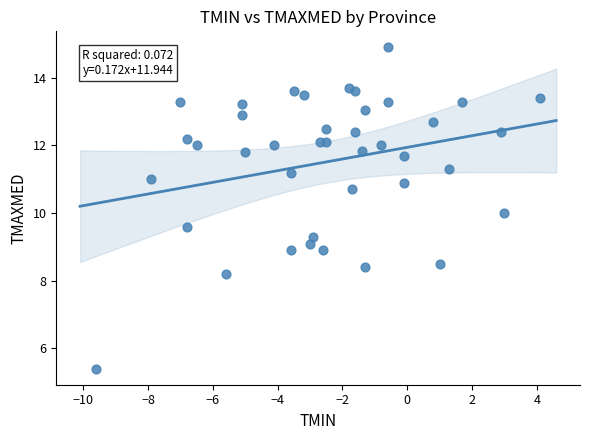

What is the range of Y values (max minus min)?

9.5